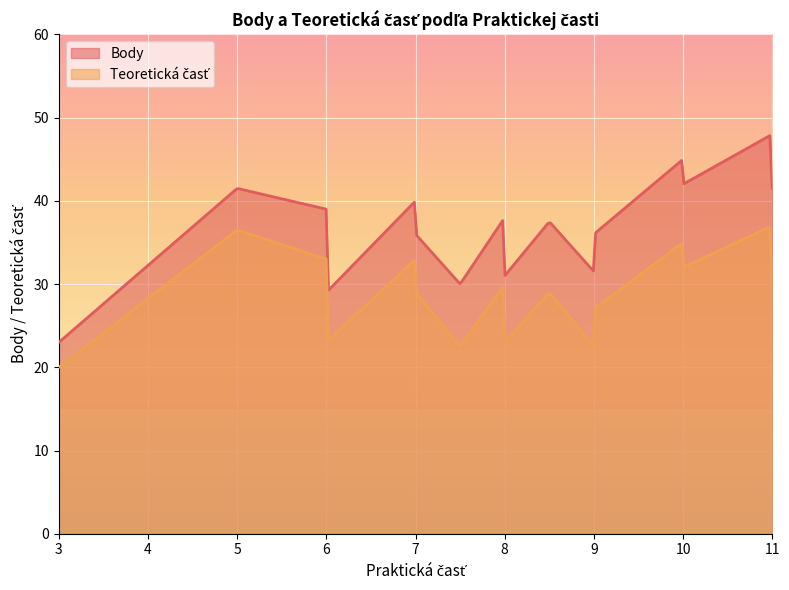

True or false: Body has more than 0 interior local peaks.

True